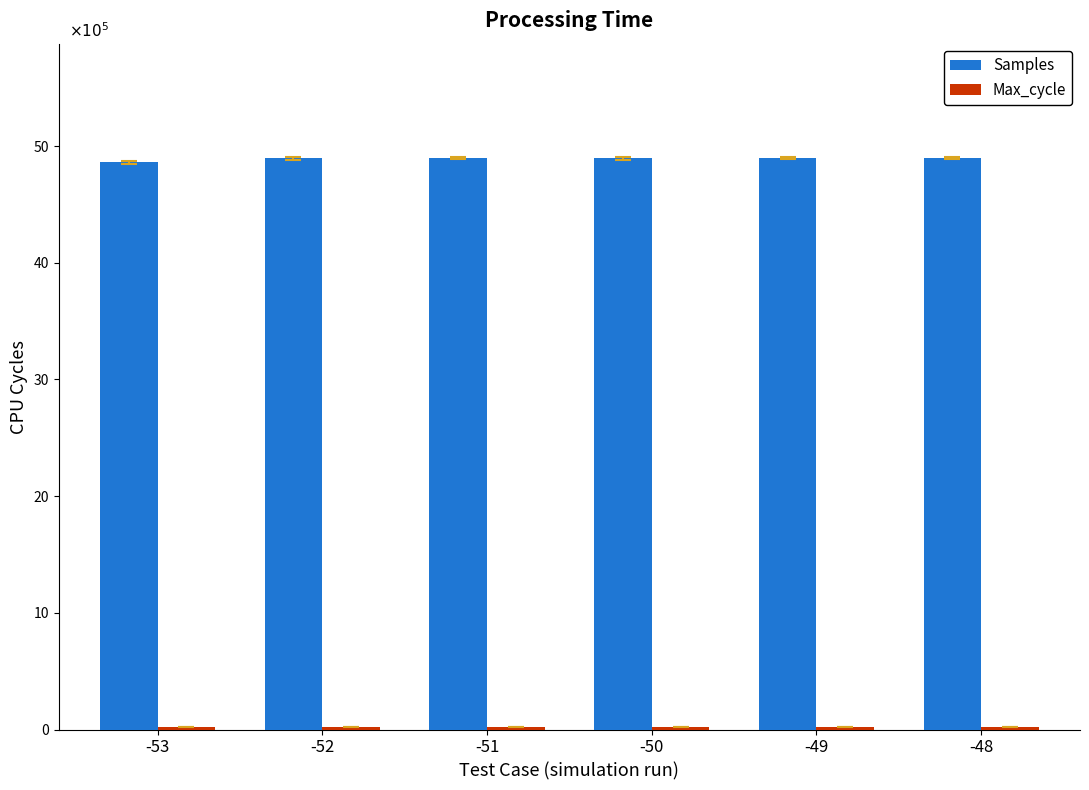

Which series has the largest range (max minus min)?

Samples